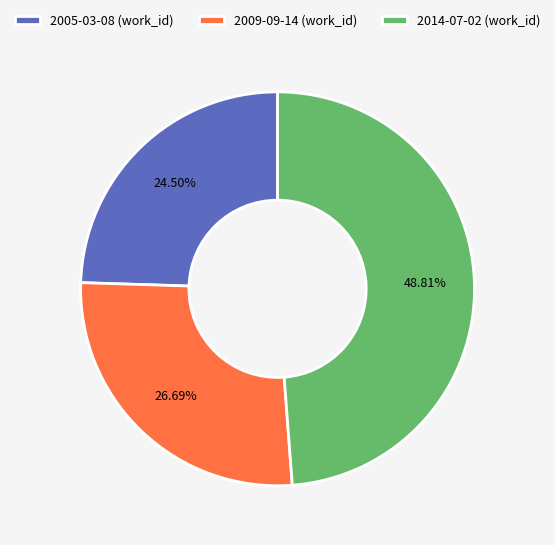

Which slice is the smallest?

2005-03-08